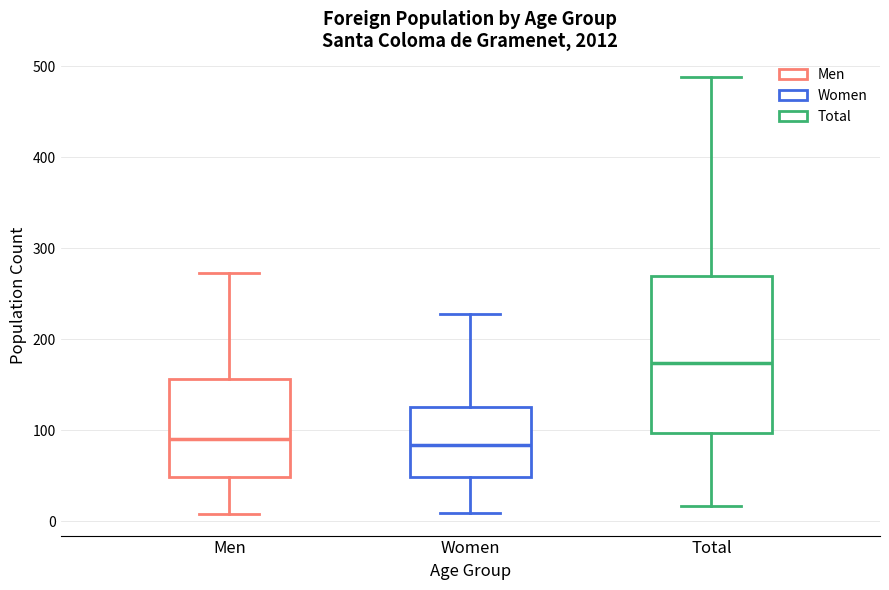

Where is the upper edge of the box for Men on the y-axis? The values are not printed on the chart, so give them approximately, as read against the axis.

160